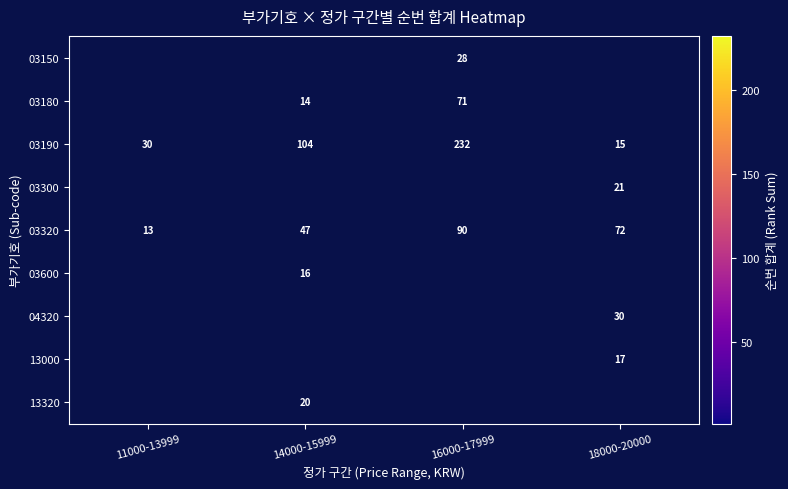

Read the 03320 value at 16000-17999, to the nearest 5.

90